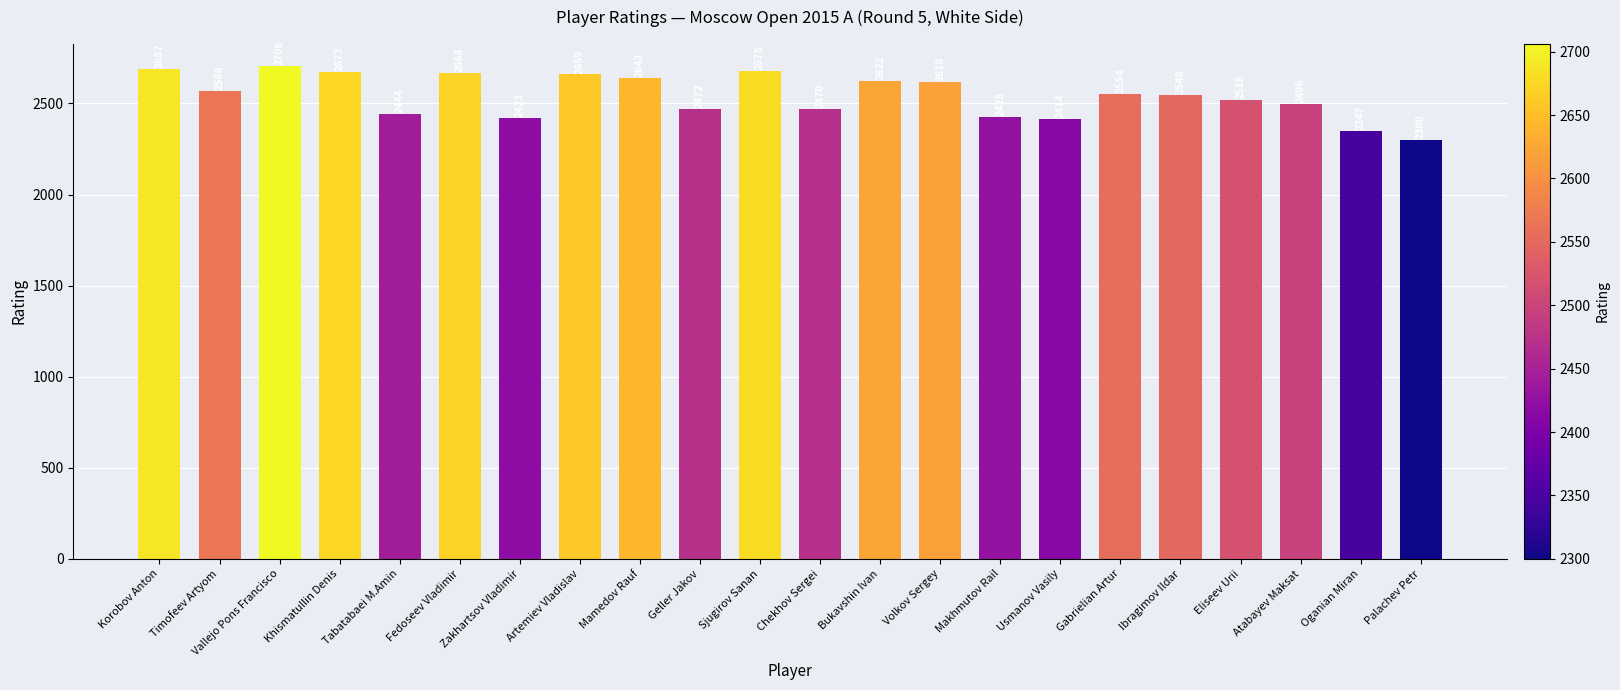

Where is the data nearest to the value 2503?

Atabayev Maksat